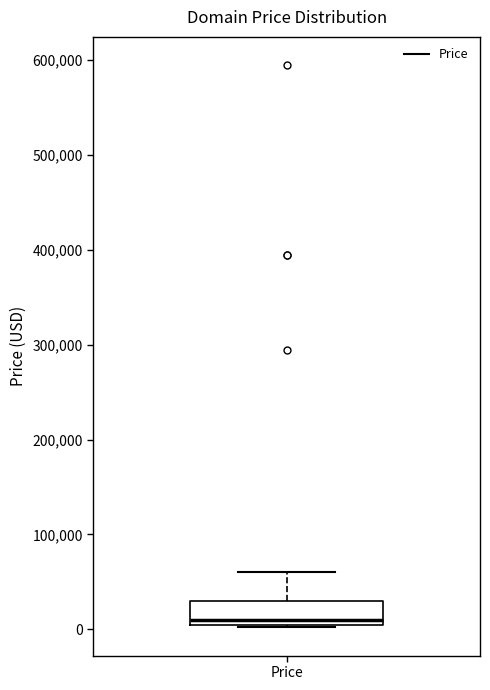

Read this box plot against the y-axis: the position of the median line, the range covered by the box, and the ends of both whiskers. The values are not printed on the chart, so give them approximately, as read against the axis.

median 10000, box 0 to 30000, whiskers 0 to 60000